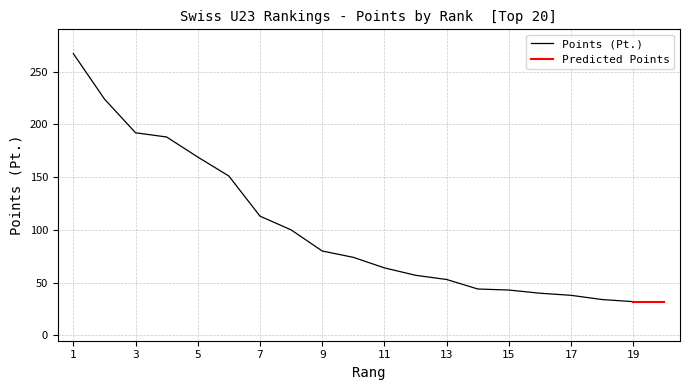

What is the ratio of the value at 14 to the value at 10?

0.6